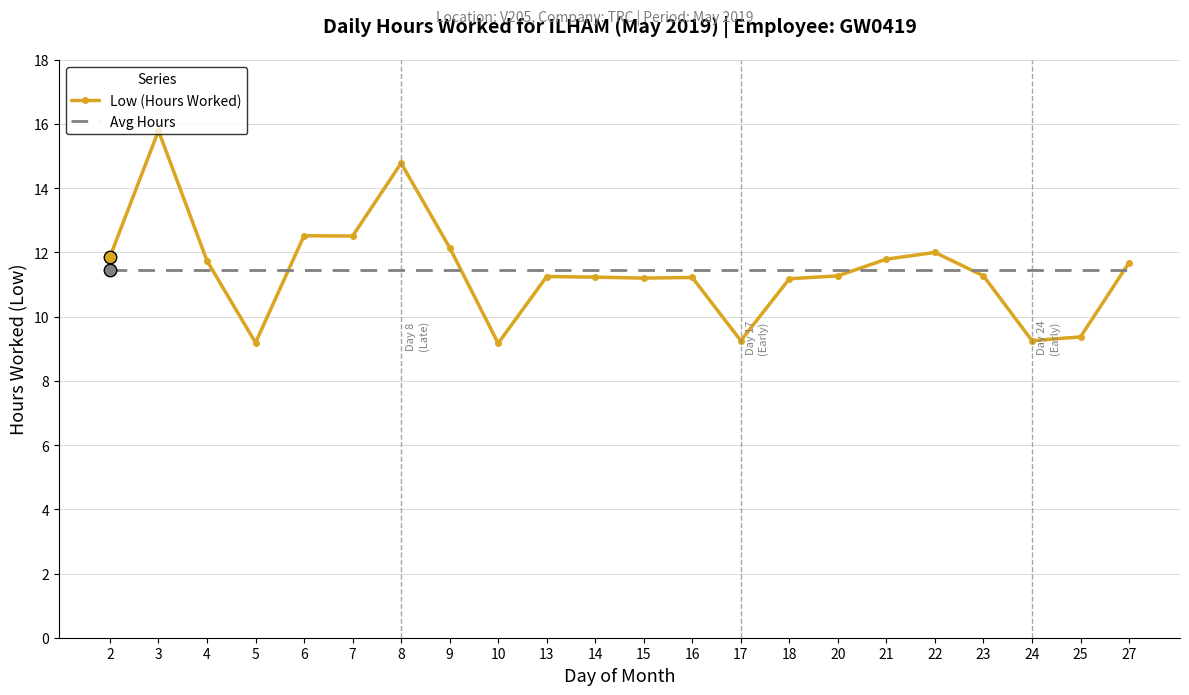

What is the difference between the maximum and minimum values in the Low (Hours Worked) series?

6.6